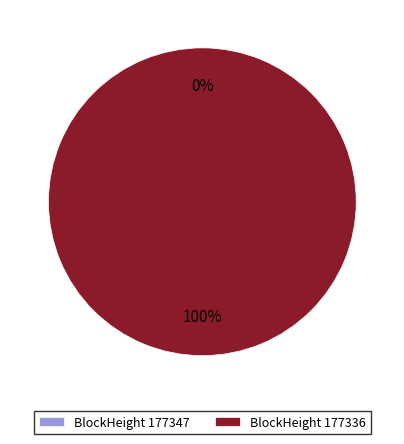

Is it true that 177336 is 99% of the pie?

False